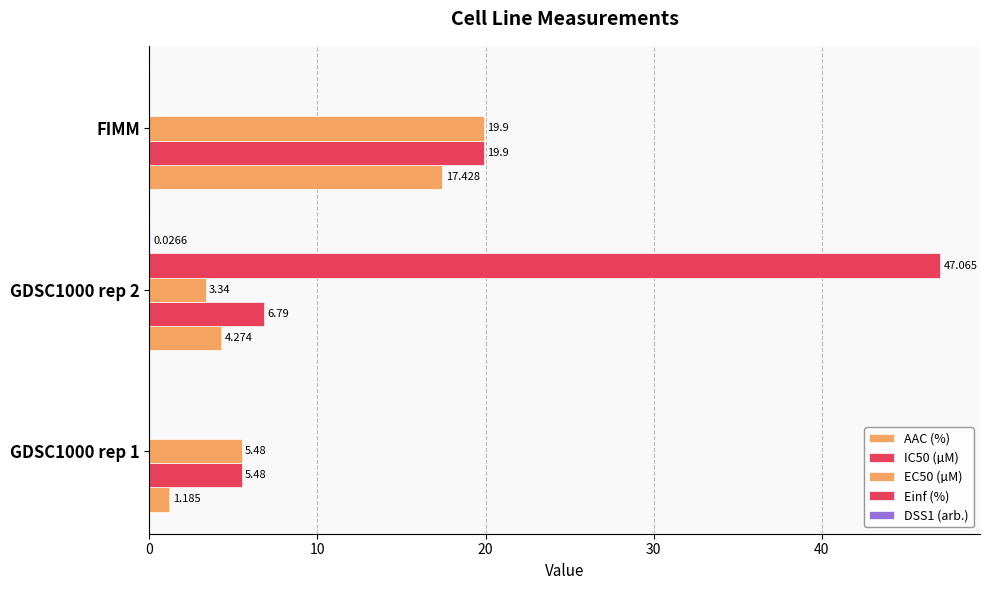

How many positive values does the Einf (%) series have?

1